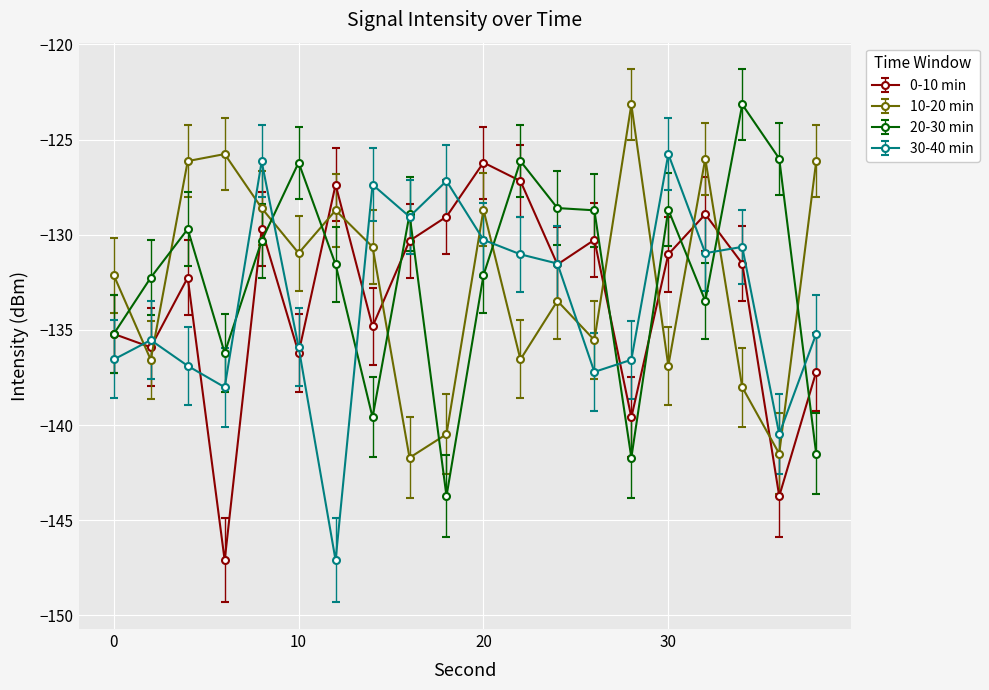

After their last crossing, which series has the higher values: 30-40 min or 20-30 min?

30-40 min